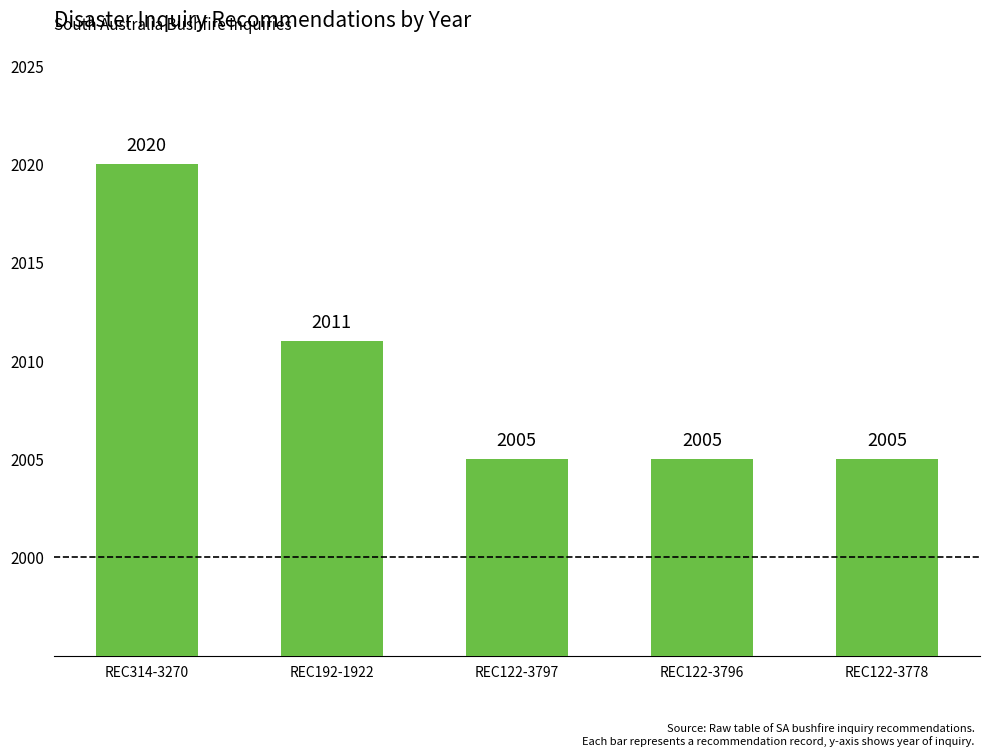

What is the label of the 4th bar from the left?

REC122-3796